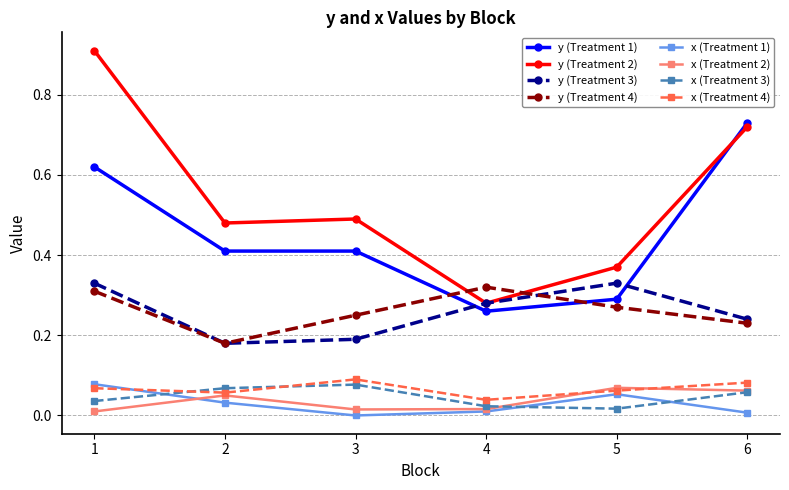

Which category has the highest value across all series?

1